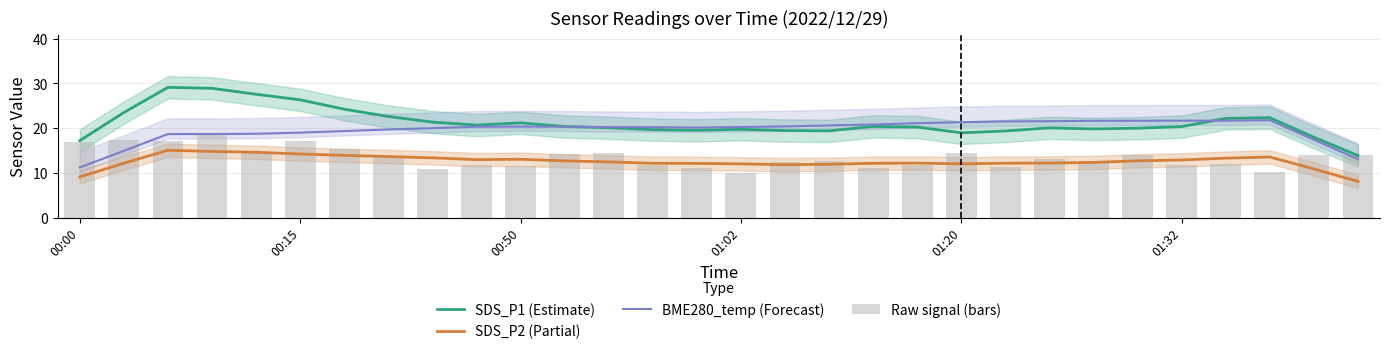

What position from the right is 21?

9